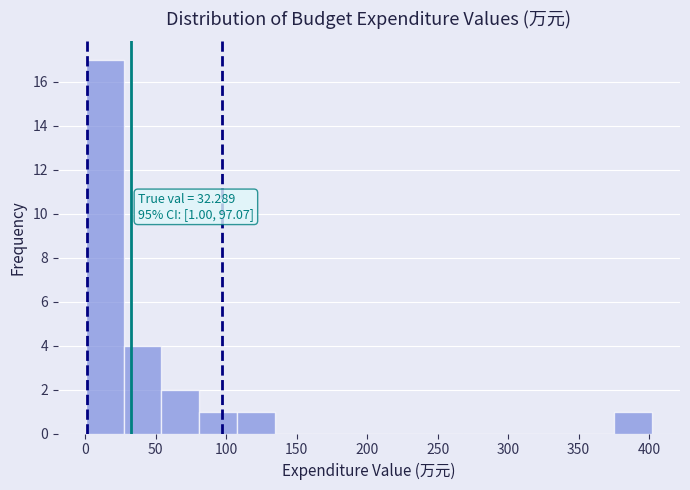

Which range on the x-axis has the tallest bar?

0 to 25